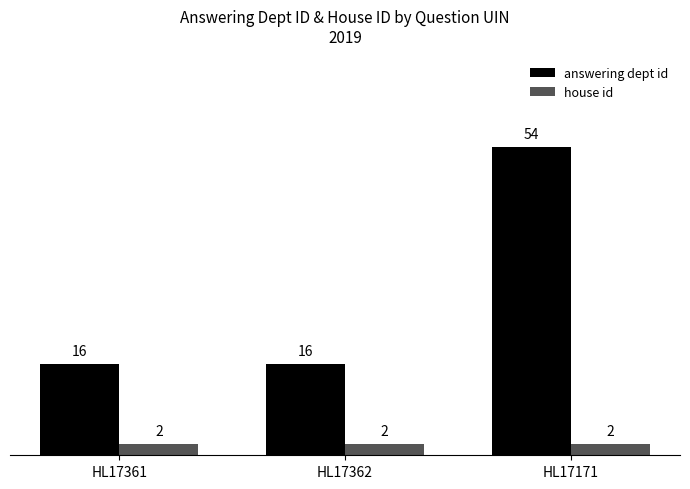

What are all the series names shown in the legend?

answering dept id, house id